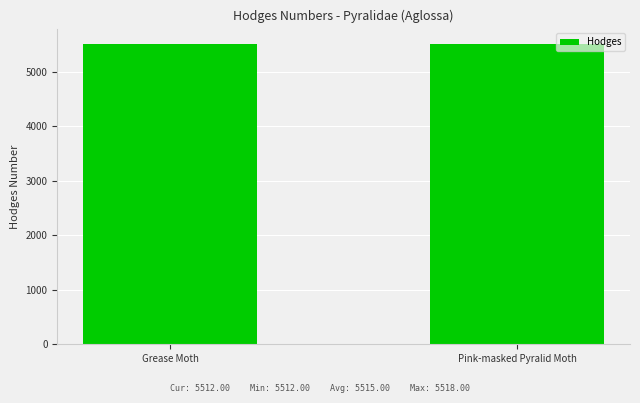

What is the sum of all values?

11030